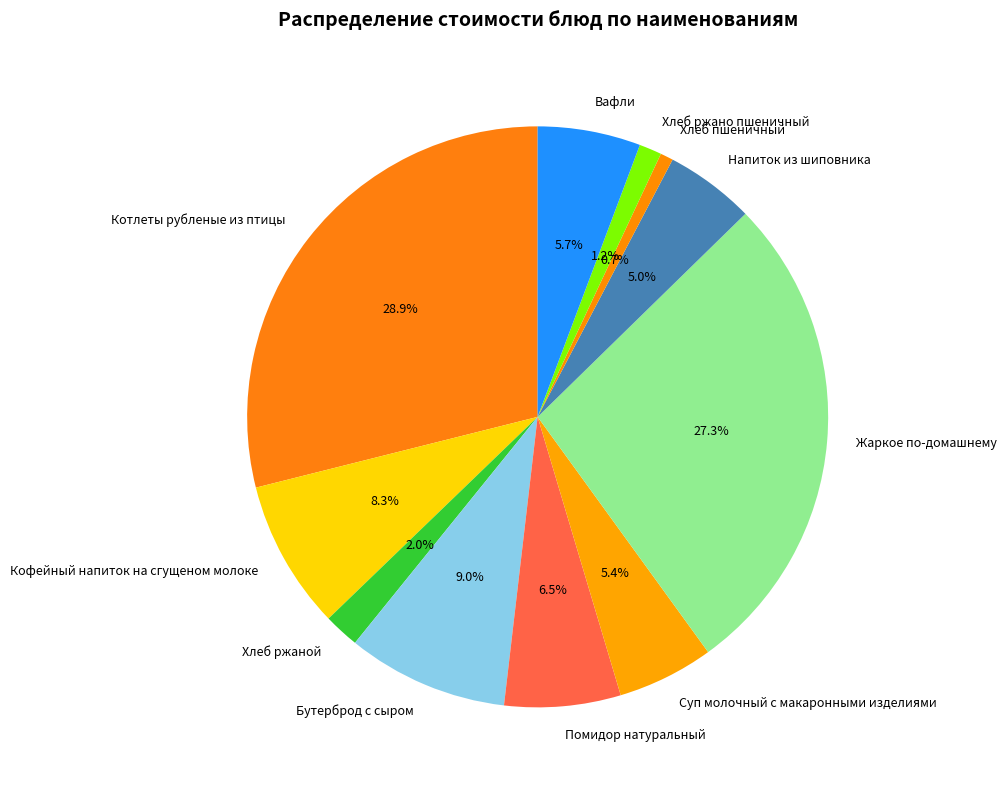

How many segments does this pie chart have?

11